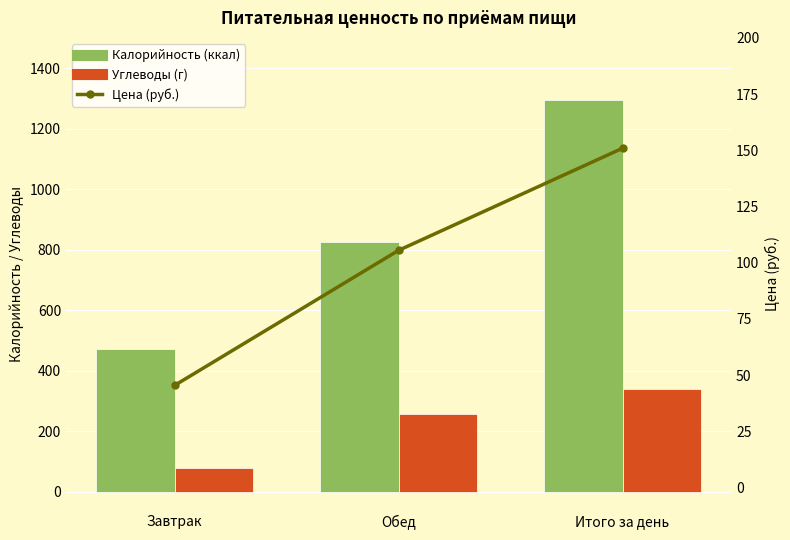

List the labels in order of Калорийность (ккал) value, largest first.

Итого за день, Обед, Завтрак